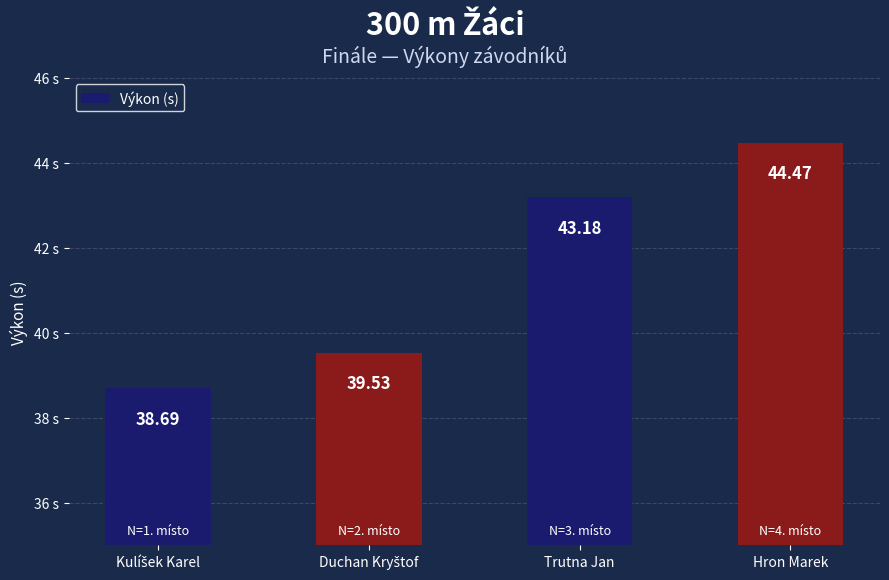

Reading left to right, list all the values displayed in this chart.

38.7	39.5	43.2	44.5